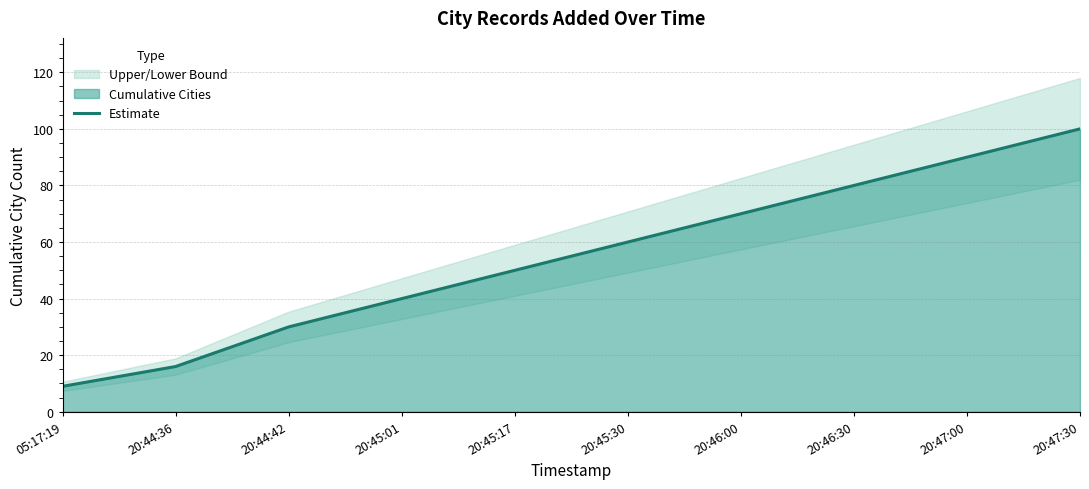

Reading left to right, list all the values displayed in this chart.

9	16	30	40	50	60	70	80	90	100